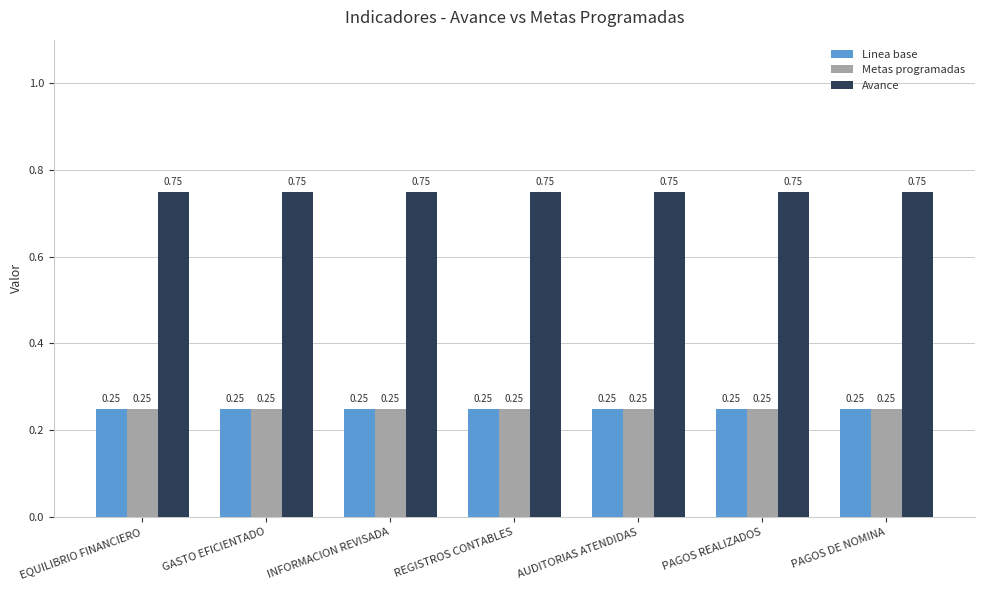

Which series has the largest total across all categories?

Avance